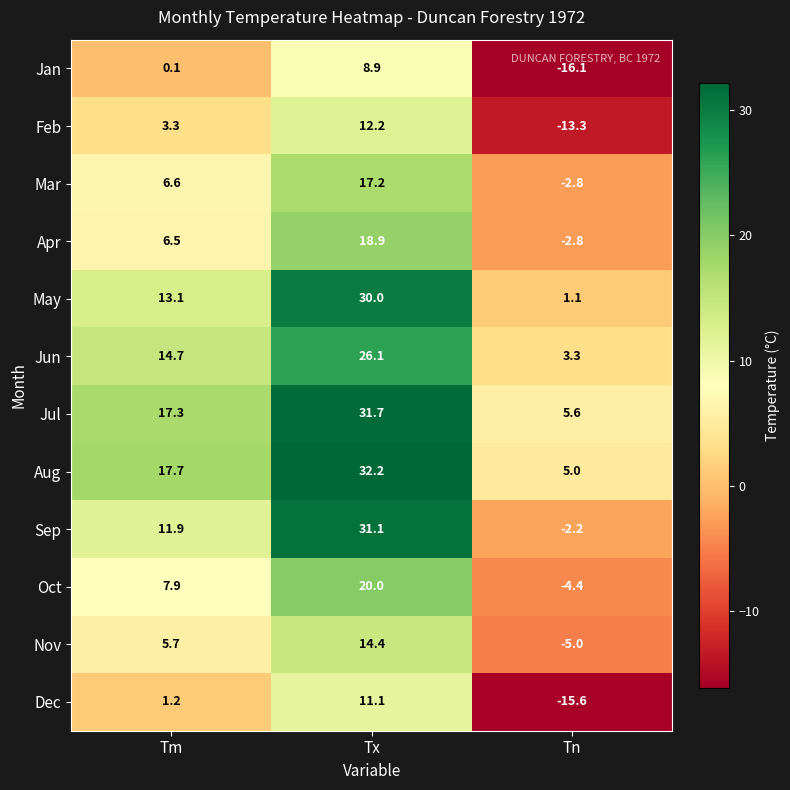

List the series in order of their peak value, highest first.

Aug, Jul, Sep, May, Jun, Oct, Apr, Mar, Nov, Feb, Dec, Jan